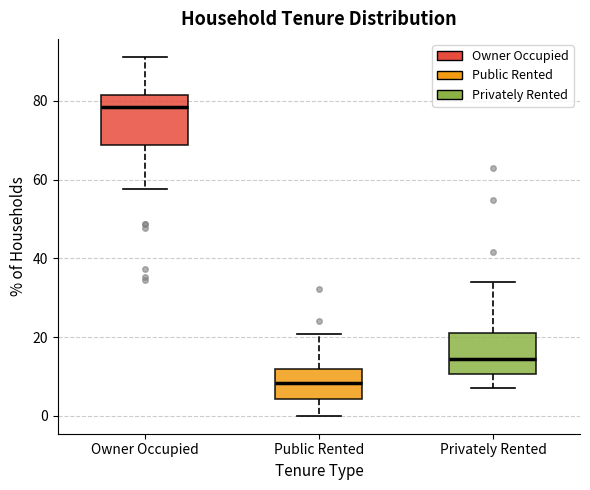

Comparing the boxes themselves (not the whiskers), which one is the tallest?

Owner Occupied